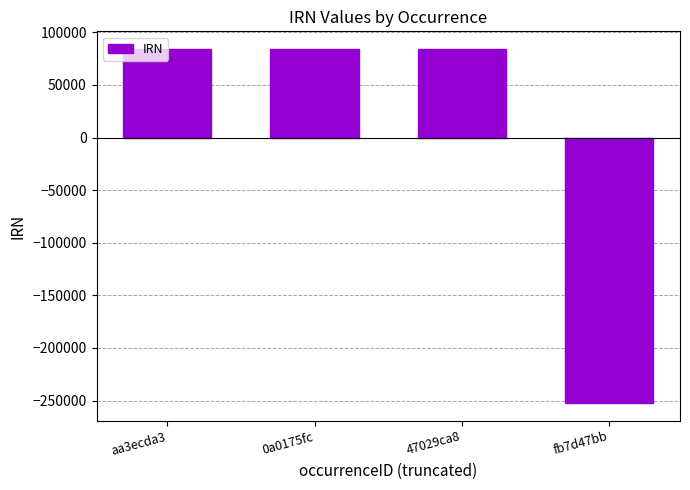

Which has a higher value, fb7d47bb or 47029ca8?

47029ca8